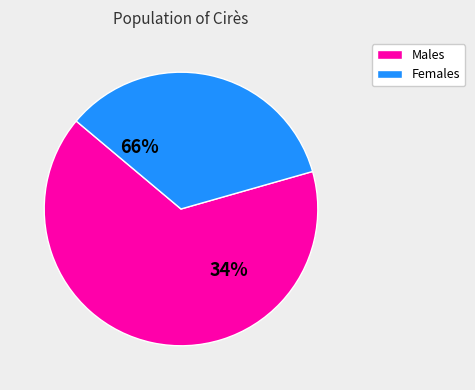

True or false: pct15 accounts for 18% of the total.

False